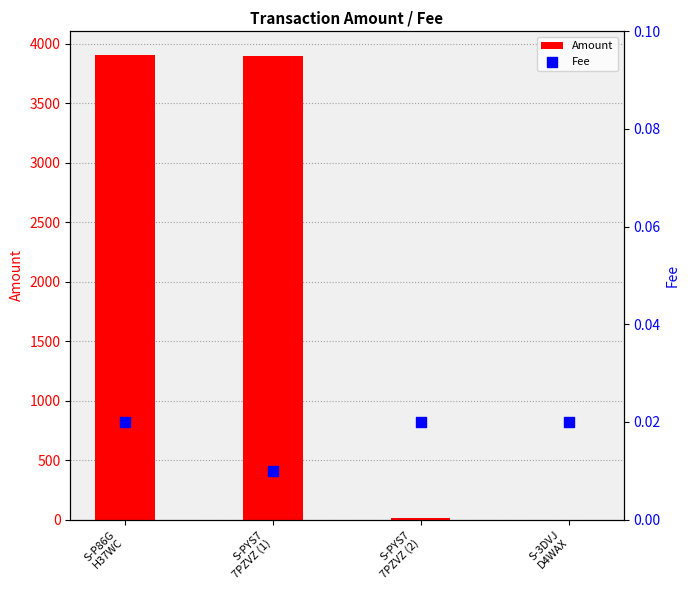

Which series has the widest spread of Y values?

Amount